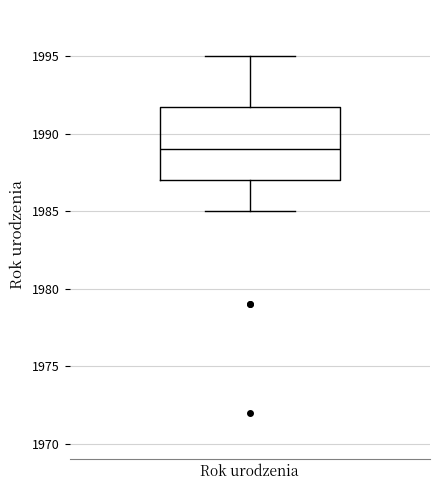

Where is the lower edge of the box for Rok urodzenia on the y-axis? The values are not printed on the chart, so give them approximately, as read against the axis.

1987